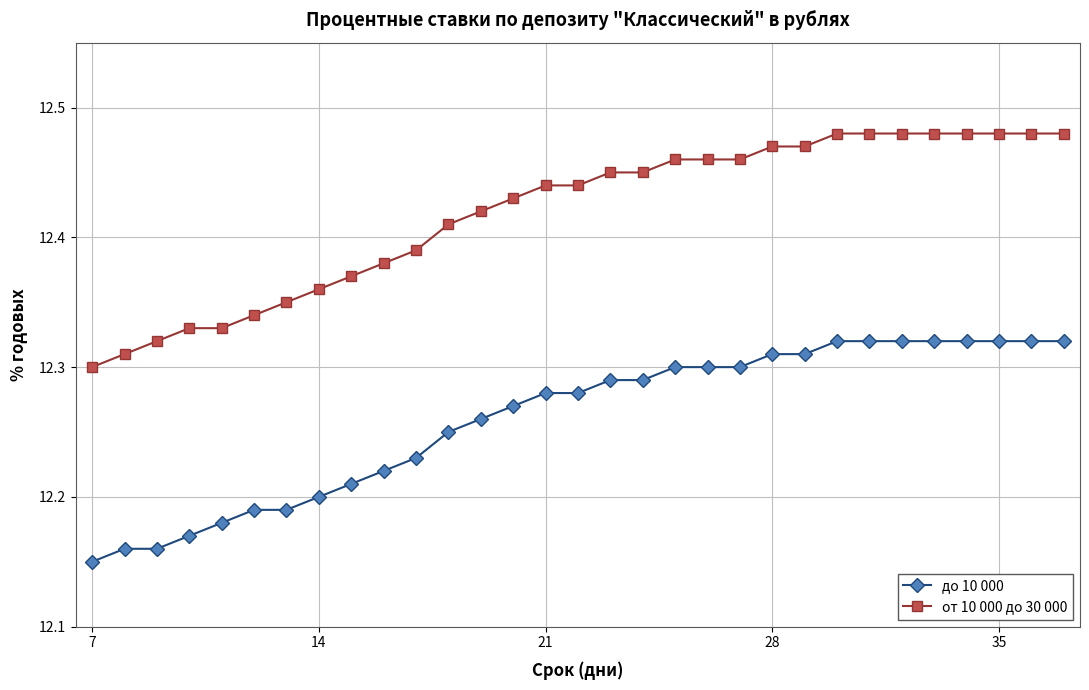

Which series has the largest total across all categories?

от 10 000 до 30 000